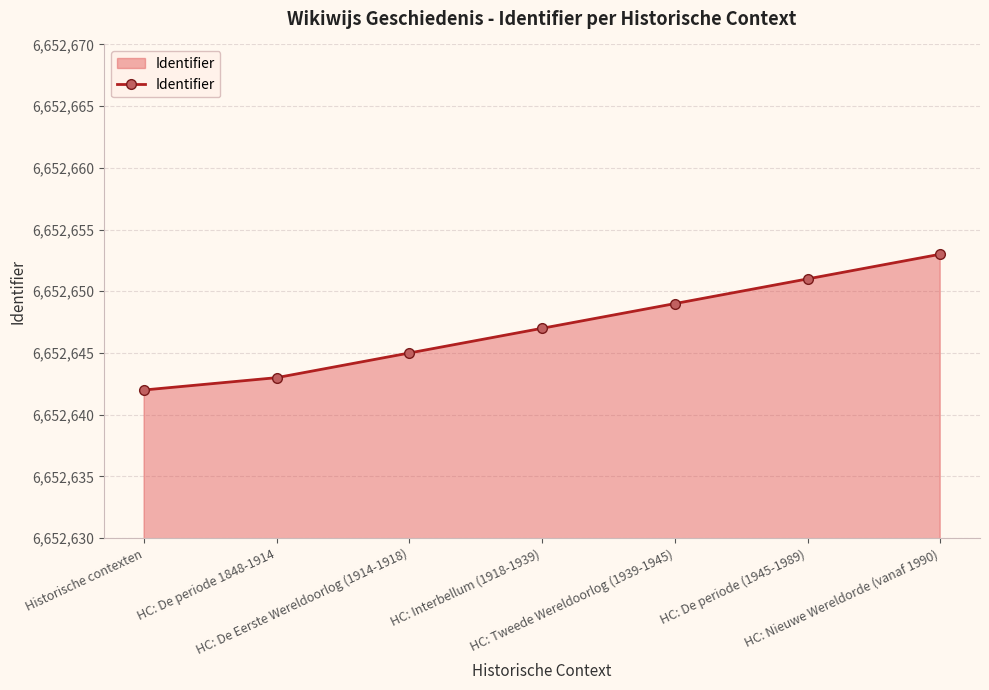

Which label corresponds to the largest value in the chart?

HC: Nieuwe Wereldorde (vanaf 1990)